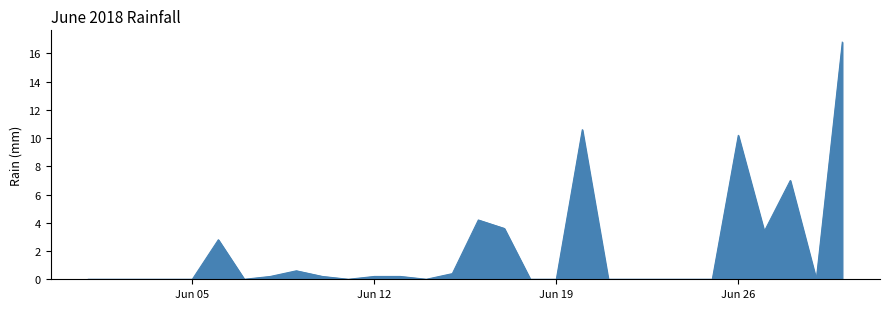

What is the maximum value shown in the chart?

16.8